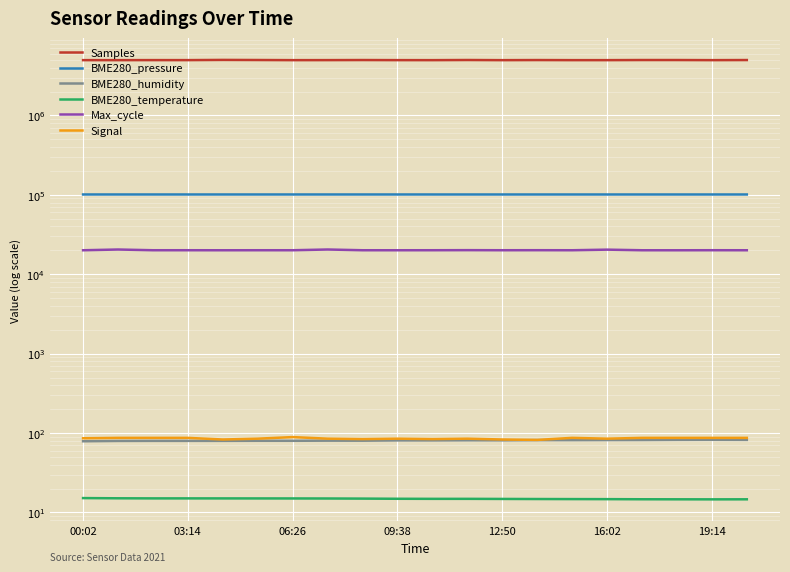

What is the maximum value for Max_cycle?

20486.0